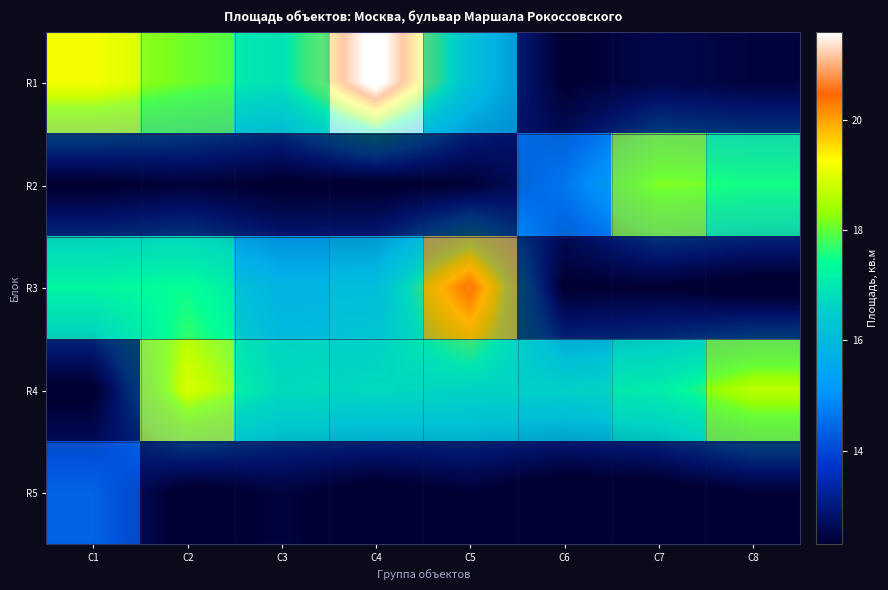

At which category does the chart reach its minimum across all series?

C6